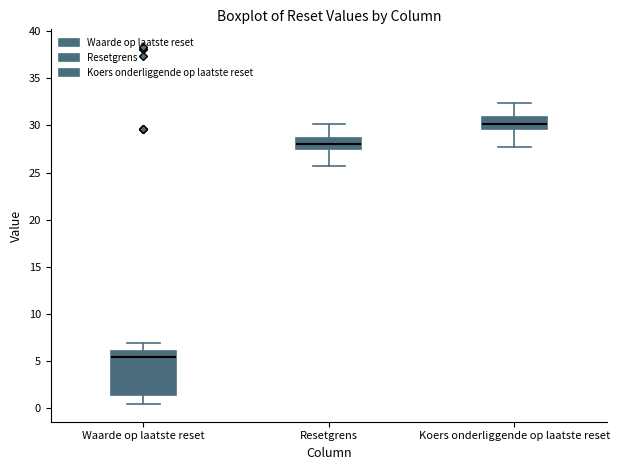

Reading left to right, read every box against the y-axis: the position of its median line, the range the box covers, and the ends of its whiskers. The values are not printed on the chart, so give them approximately, as read against the axis.

Waarde op laatste reset: median 5.5, box 1.5 to 6.0, whiskers 0.5 to 7.0
Resetgrens: median 28.0, box 27.5 to 28.5, whiskers 25.5 to 30.0
Koers onderliggende op laatste reset: median 30.0, box 29.5 to 31.0, whiskers 27.5 to 32.5